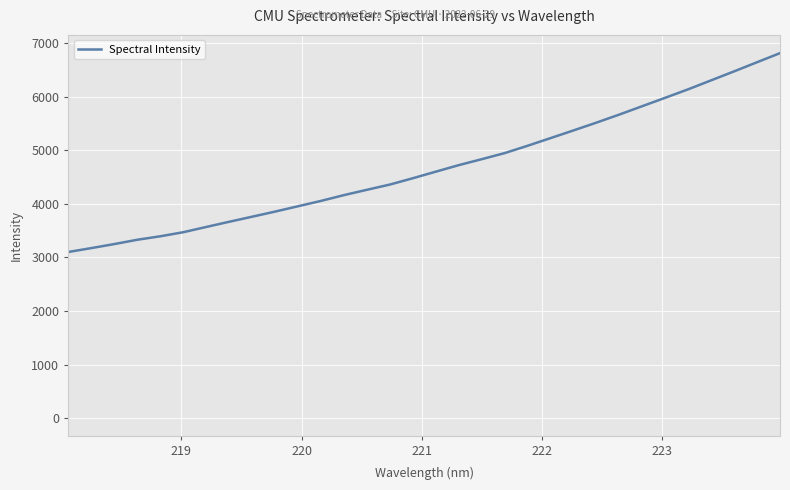

What is the difference between the maximum and minimum values?

3709.7